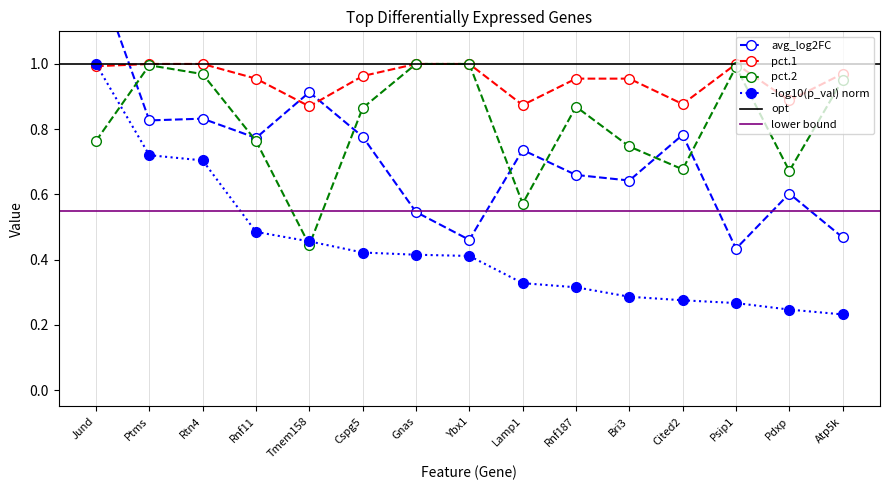

Reading left to right, extract all data points from this chart.

avg_log2FC: 1.3	0.8	0.8	0.8	0.9	0.8	0.5	0.5	0.7	0.7	0.6	0.8	0.4	0.6	0.5
pct.1: 1.0	1.0	1.0	1.0	0.9	1.0	1.0	1.0	0.9	1.0	1.0	0.9	1.0	0.9	1.0
pct.2: 0.8	1.0	1.0	0.8	0.4	0.9	1.0	1.0	0.6	0.9	0.7	0.7	1.0	0.7	1.0